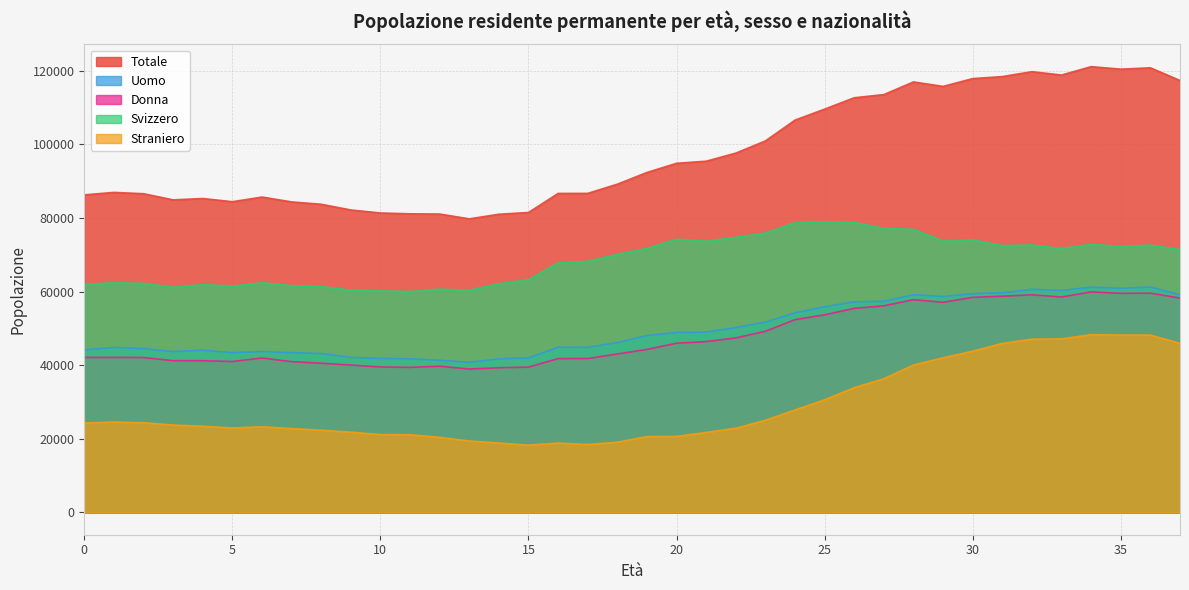

How many values in the Uomo series are below 48068?

19